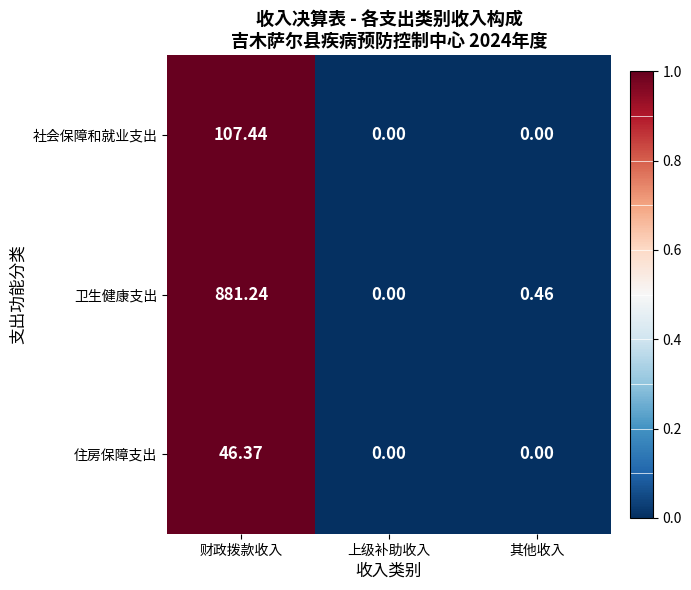

Which label corresponds to the largest value in the chart?

财政拨款收入